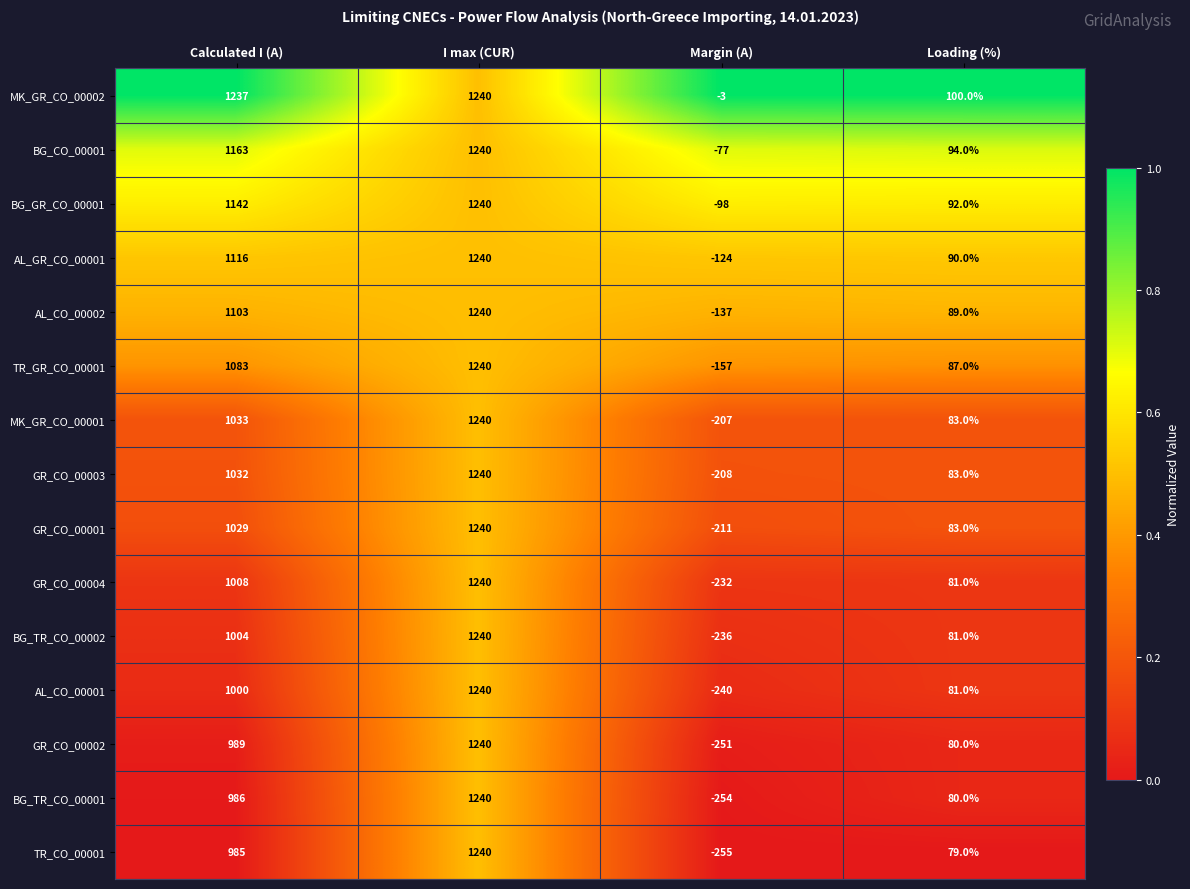

True or false: TR_GR_CO_00001 has a value of 153 at Loading (%).

False